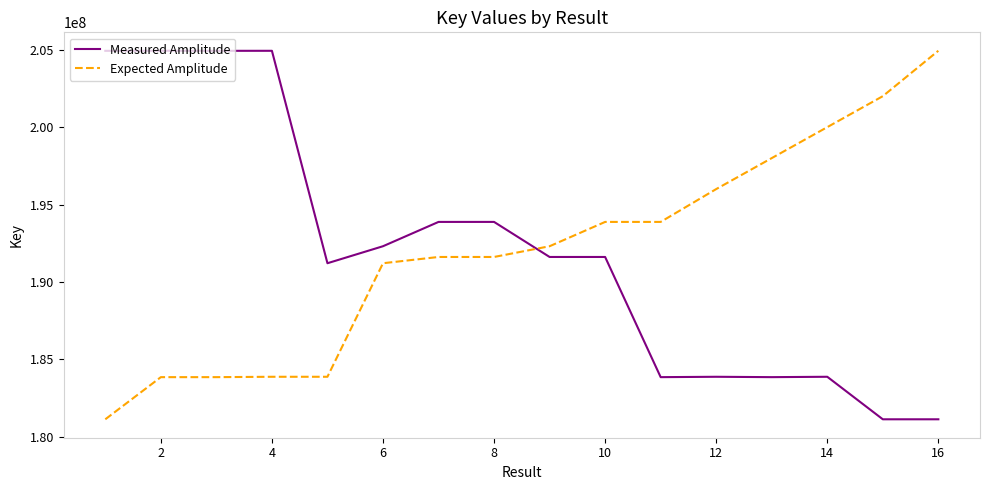

What is the difference between the maximum and minimum values in the Expected Amplitude series?

23802900